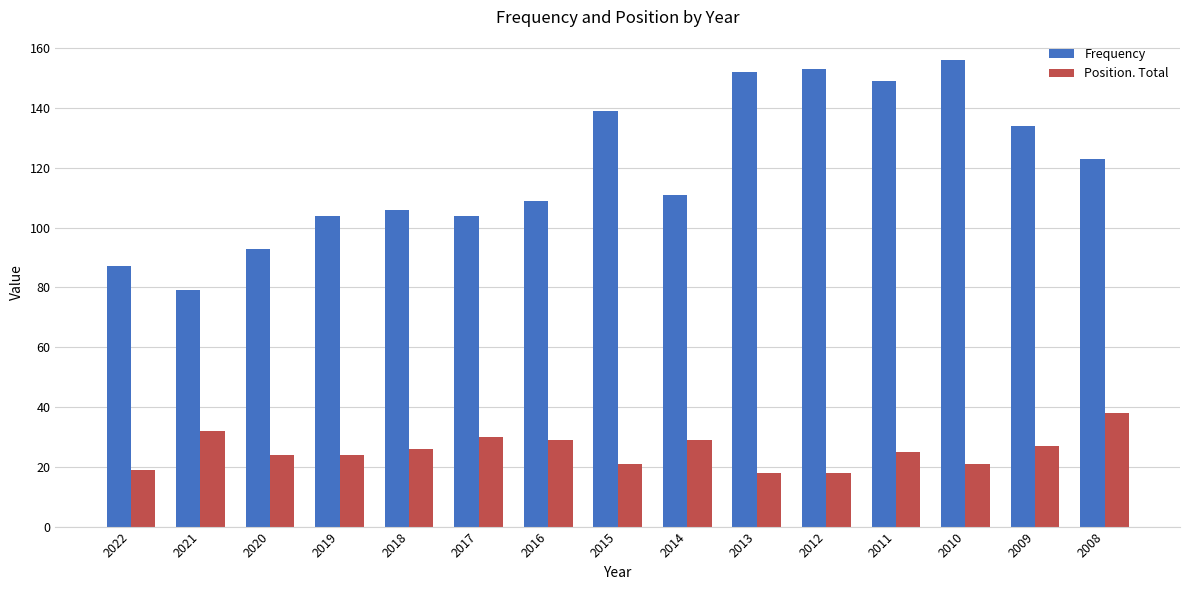

Reading right to left, transcribe all the data shown in this chart.

Frequency: 123	134	156	149	153	152	111	139	109	104	106	104	93	79	87
Position. Total: 38	27	21	25	18	18	29	21	29	30	26	24	24	32	19